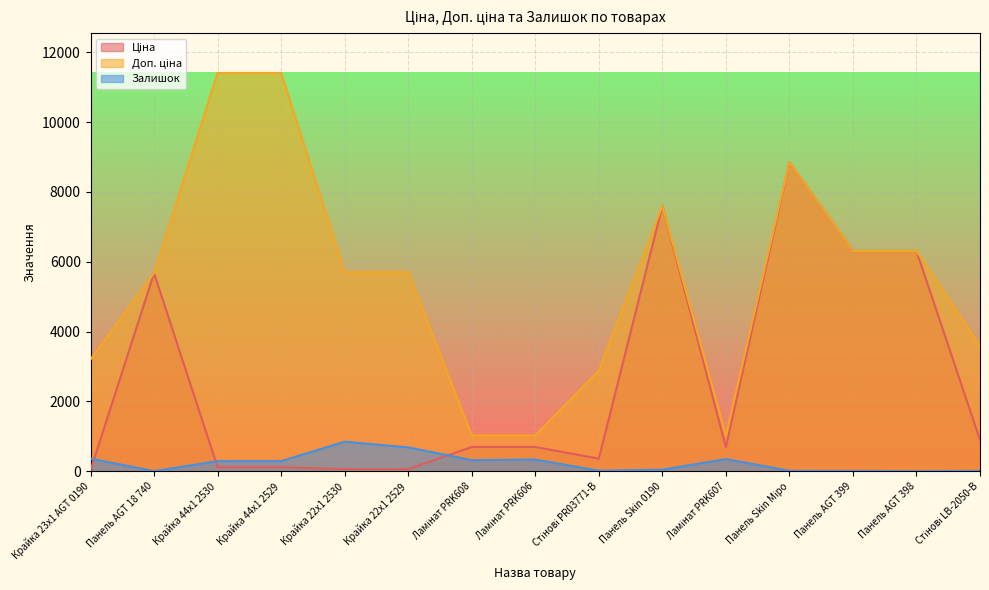

Where is Доп. ціна nearest to the value 6217?

Панель AGT 399